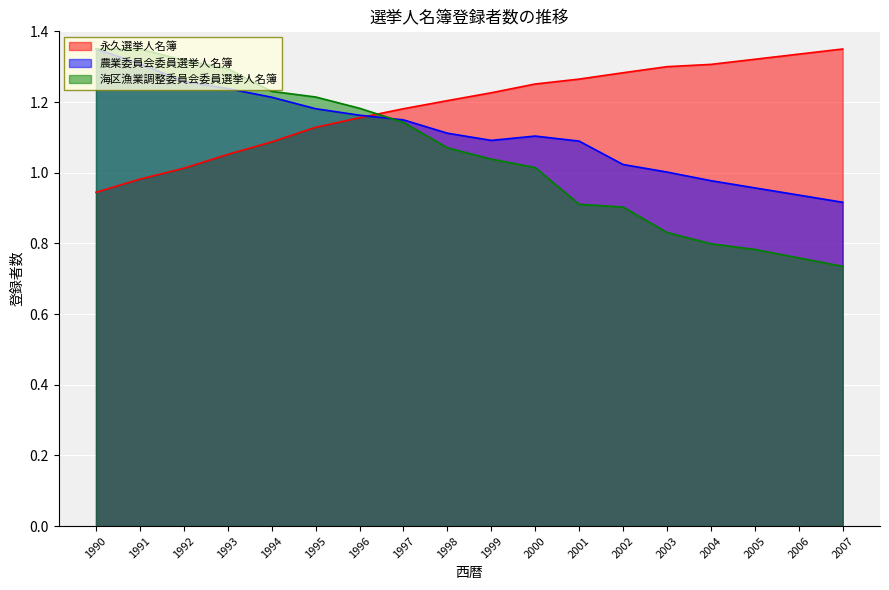

What is the spread (max minus min) of values at 2001?

0.4